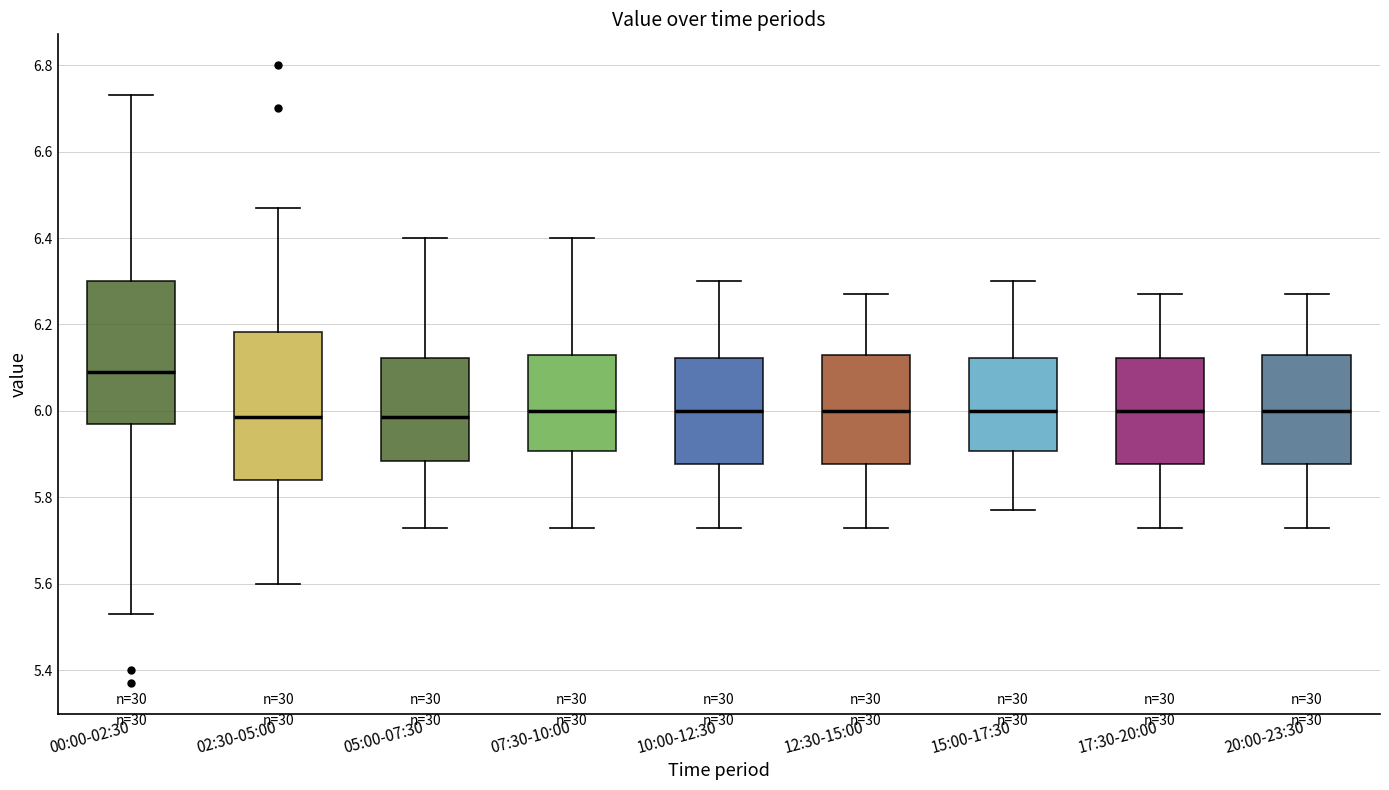

Where does the upper whisker of the box for 12:30-15:00 end on the y-axis? The values are not printed on the chart, so give them approximately, as read against the axis.

6.28